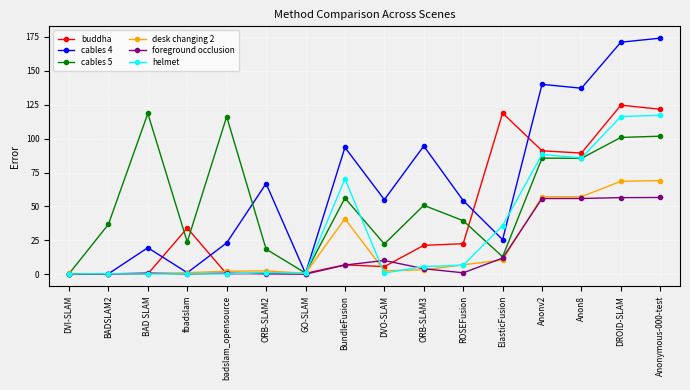

What is the highest value of the buddha series?

124.6